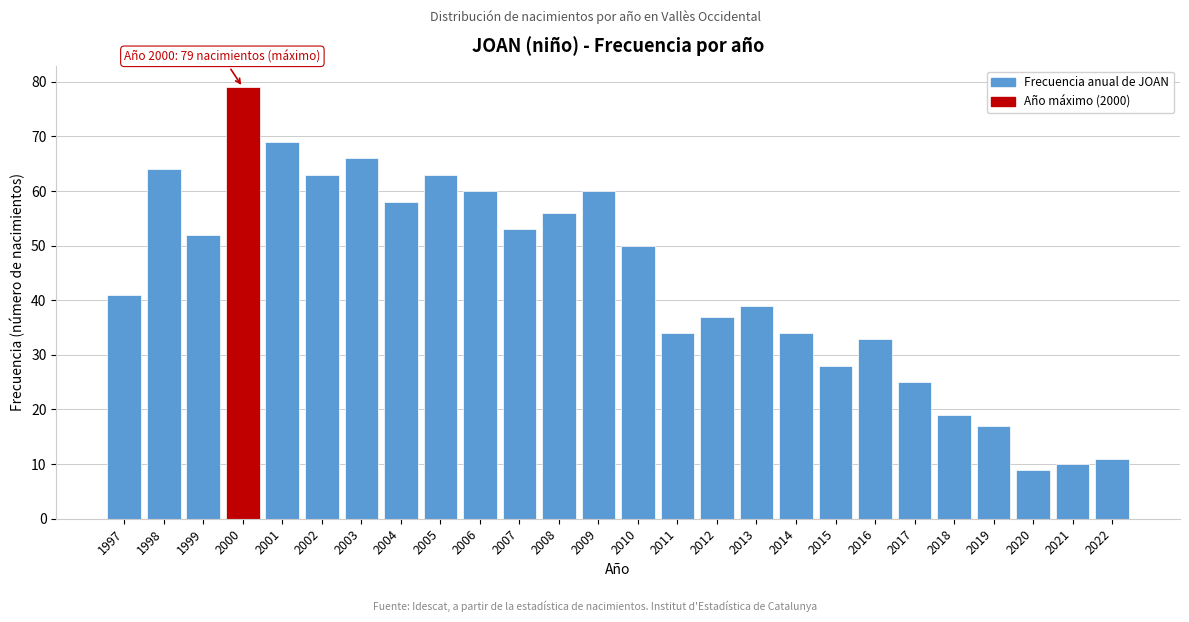

Reading right to left, what are all the values shown in this chart?

2022=11	2021=10	2020=9	2019=17	2018=19	2017=25	2016=33	2015=28	2014=34	2013=39	2012=37	2011=34	2010=50	2009=60	2008=56	2007=53	2006=60	2005=63	2004=58	2003=66	2002=63	2001=69	2000=79	1999=52	1998=64	1997=41